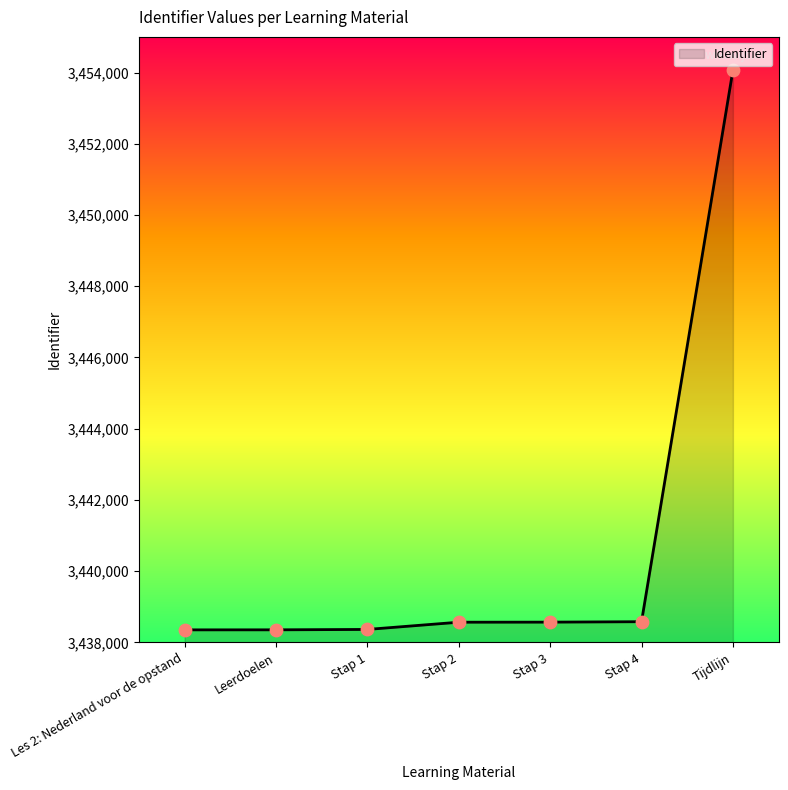

What is the ratio of the value at Stap 1 to the value at Tijdlijn?

1.0